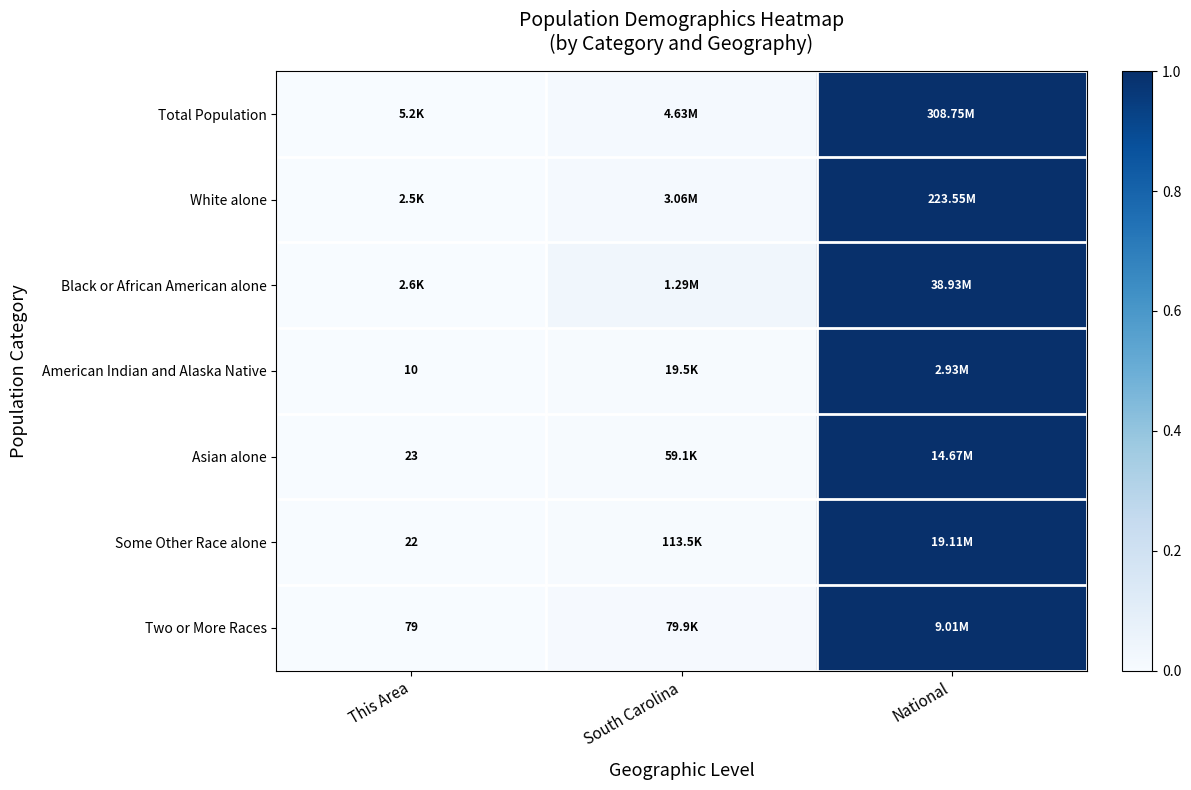

Is the value of Total Population at South Carolina greater than the value of Two or More Races at This Area?

Yes